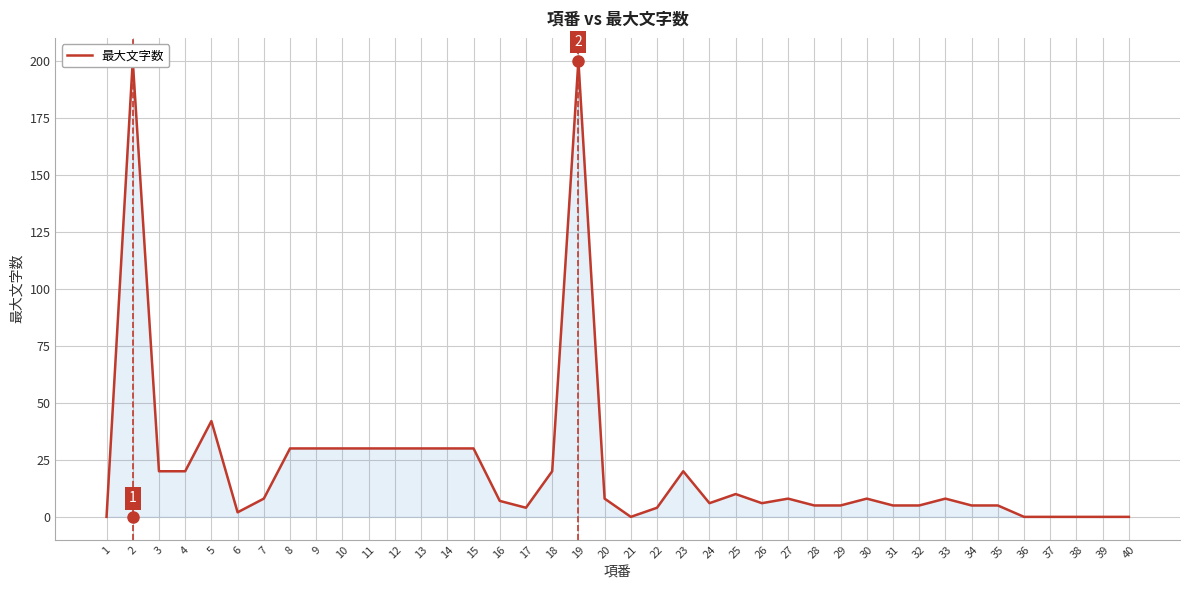

Is it true that the value at 3 is 9?

False